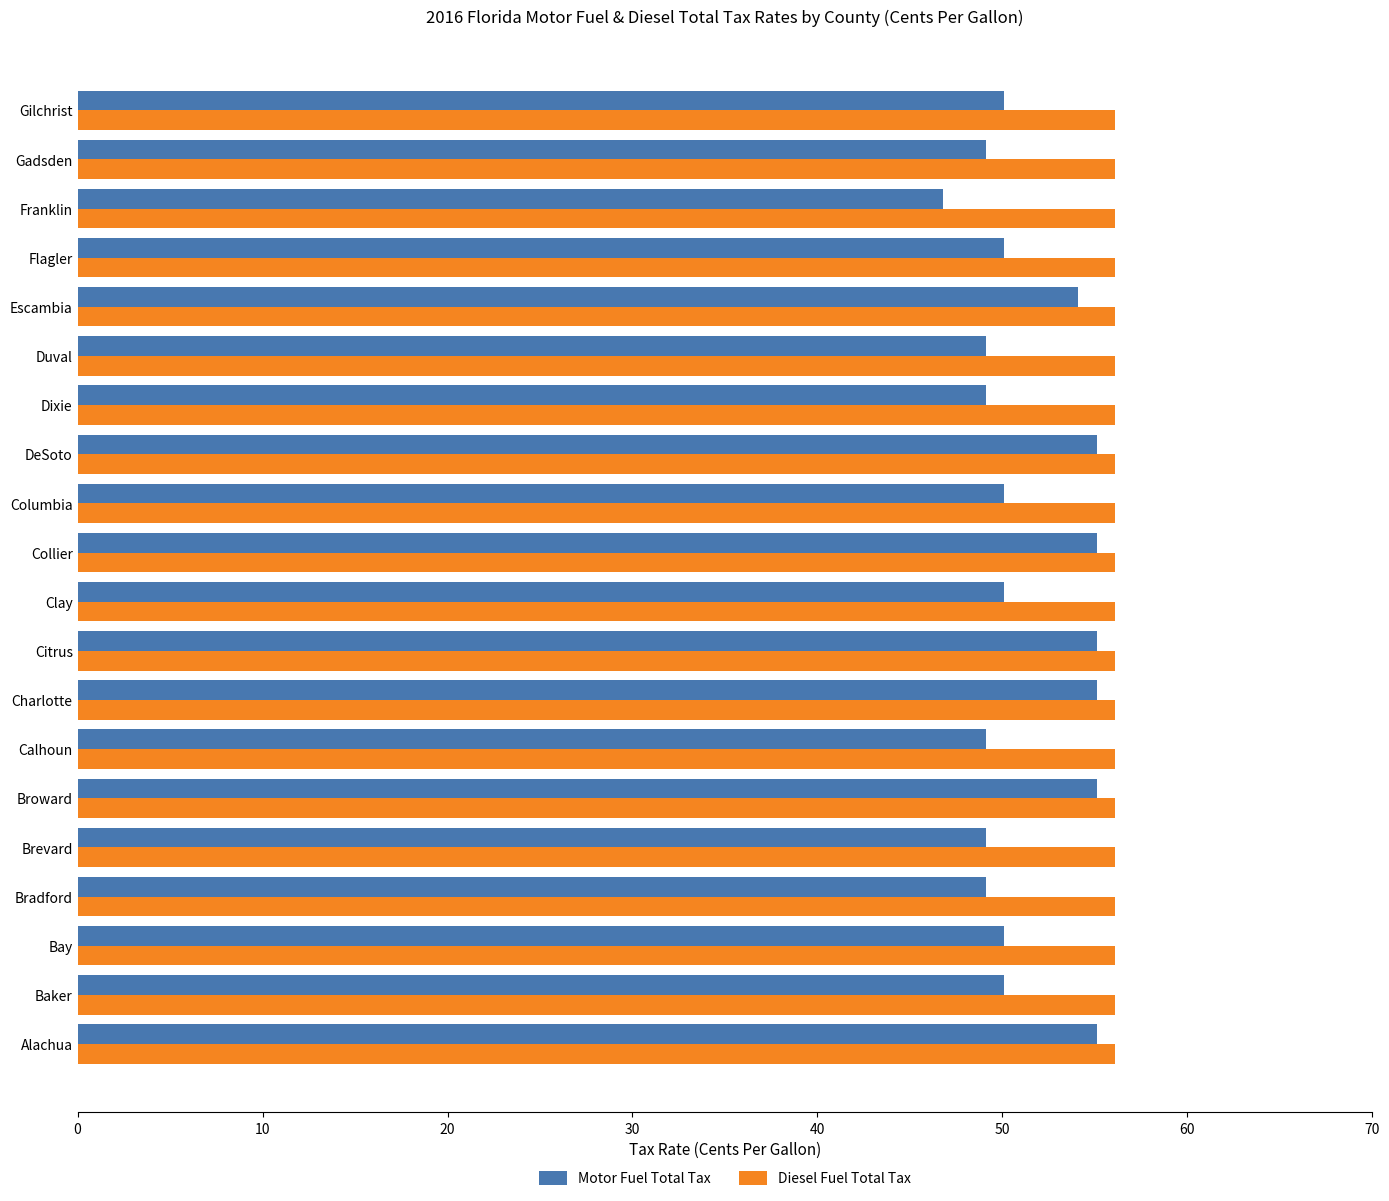

The Diesel Fuel Total Tax series shows 97.3 at Bay. True or false?

False